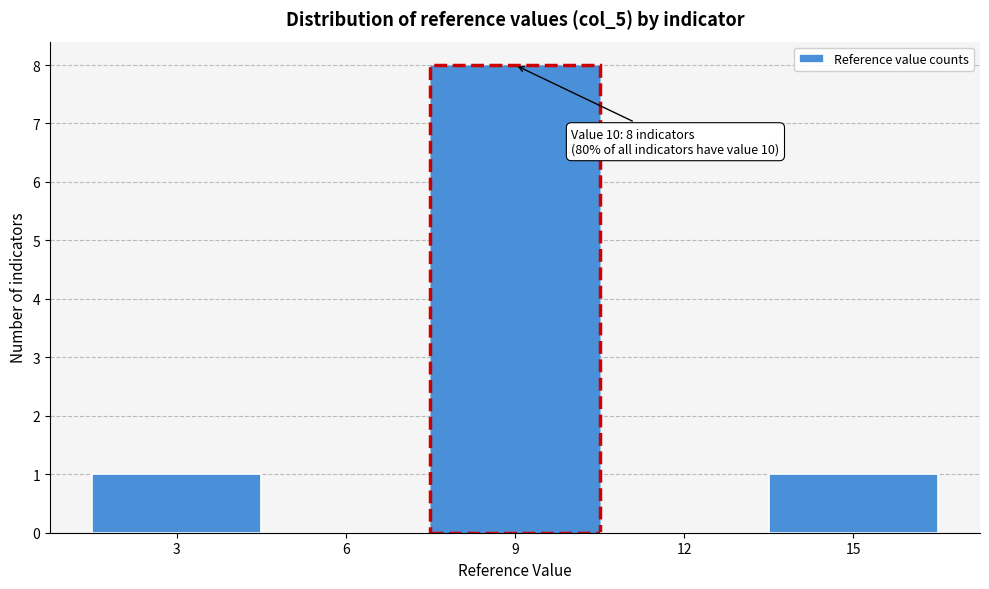

Reading left to right, extract all data points from this chart.

3=1	6=0	9=8	12=0	15=1